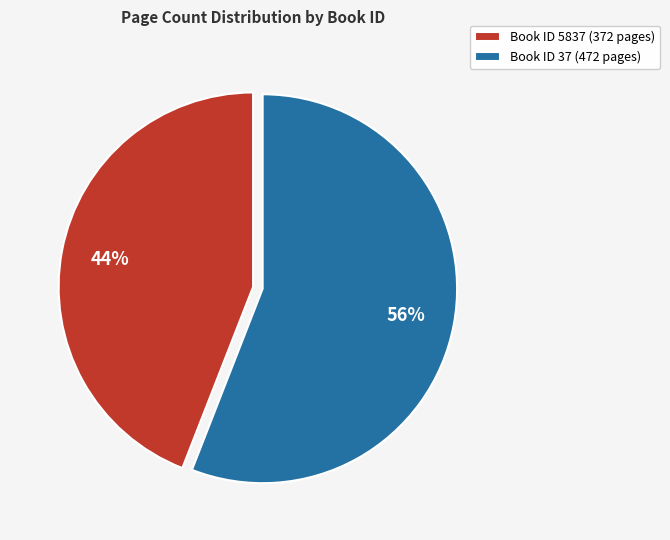

Approximately how many times larger is the value at Book ID 37 (472 pages) compared to Book ID 5837 (372 pages)?

1.3